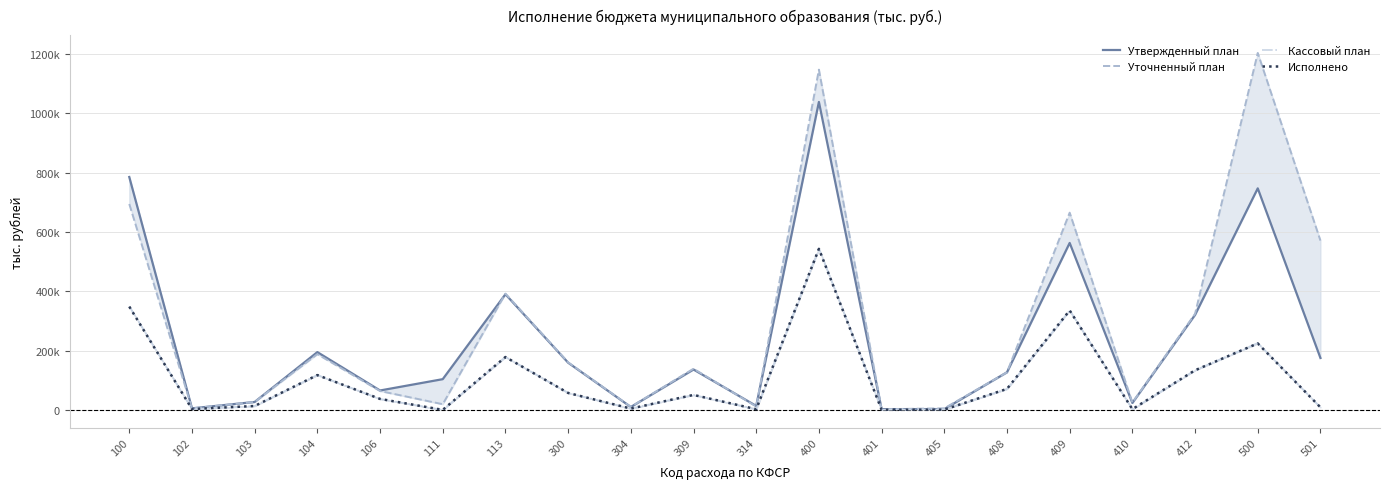

At which category is the sum across all series the highest?

400